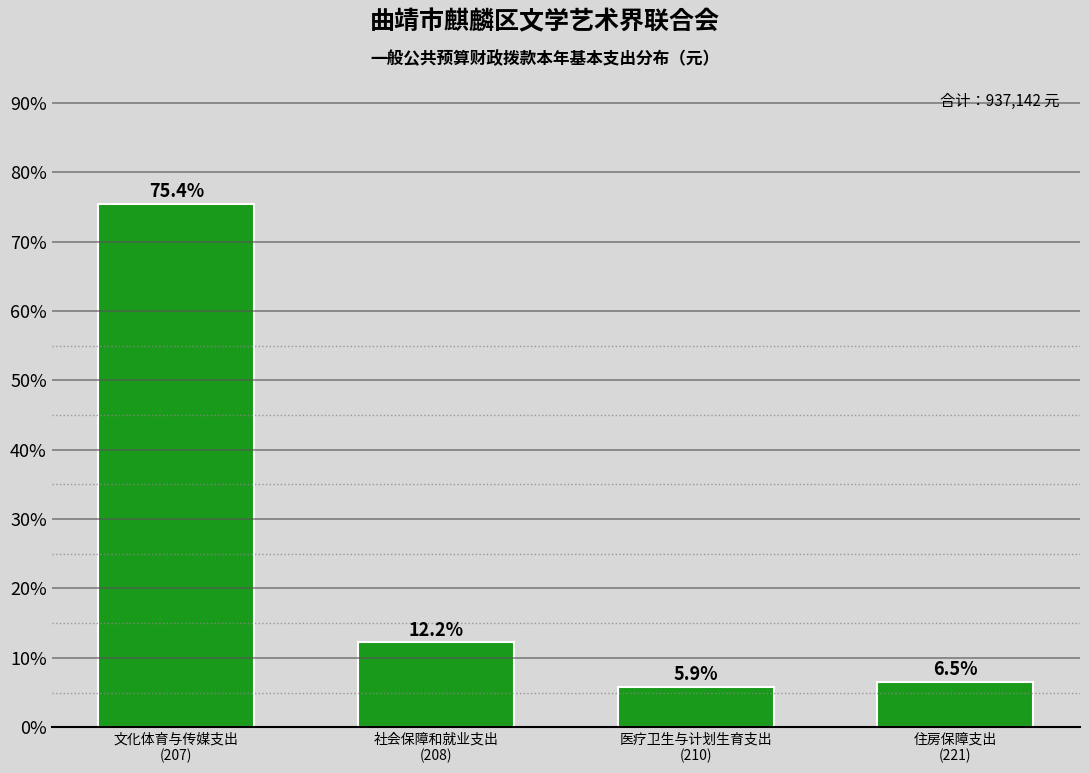

Reading right to left, extract all data points from this chart.

6.5	5.9	12.2	75.4